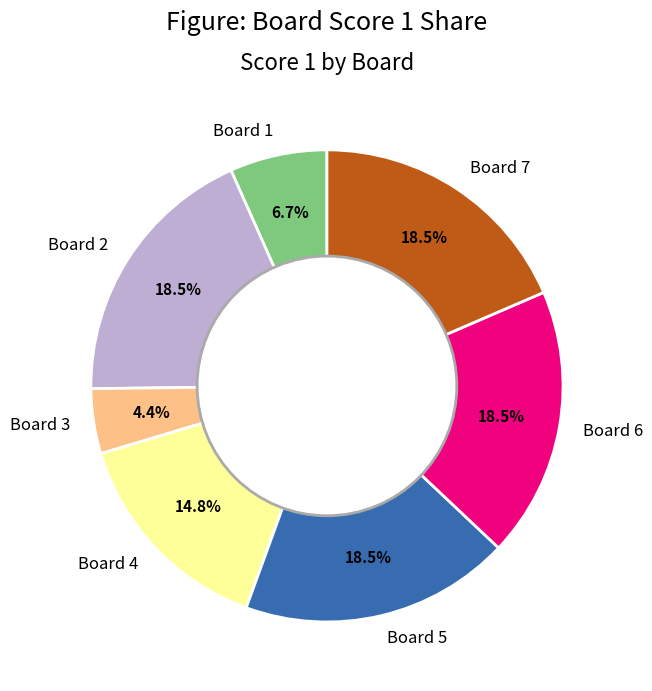

How much of the chart is everything except Board 2?

81.5%